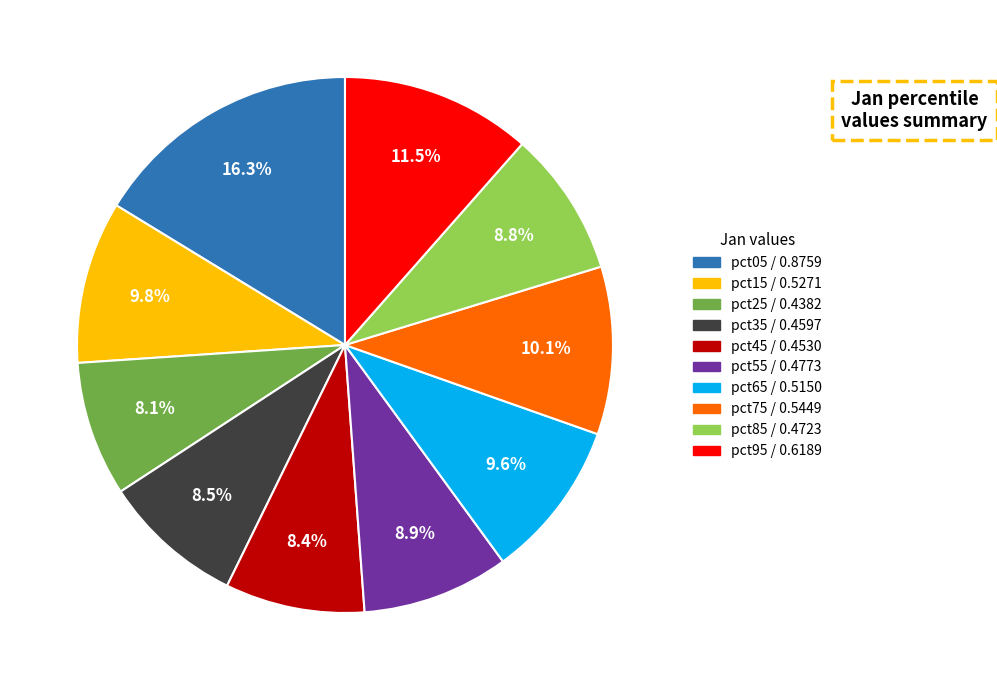

Combined, what portion of the pie is pct15 and pct95?

21.3%